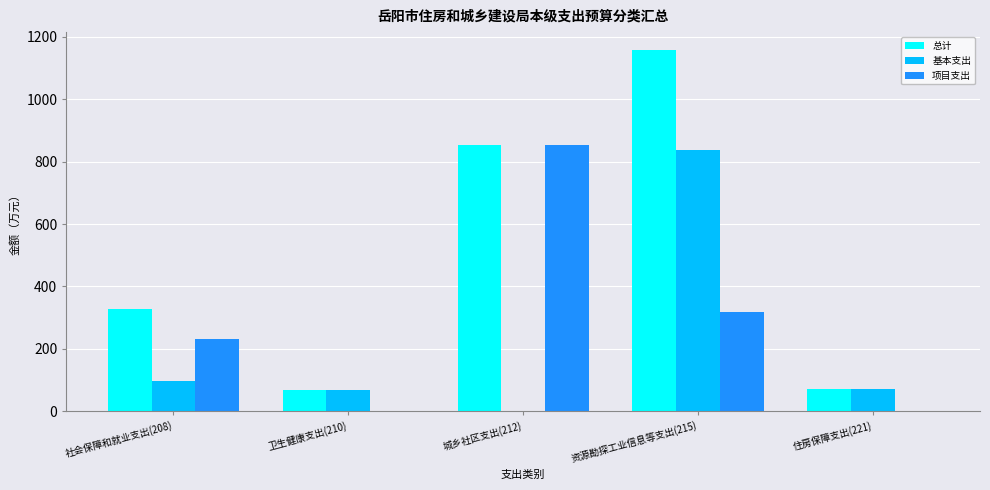

What is the sum of the 项目支出 values at 住房保障支出(221) and 社会保障和就业支出(208)?

231.3